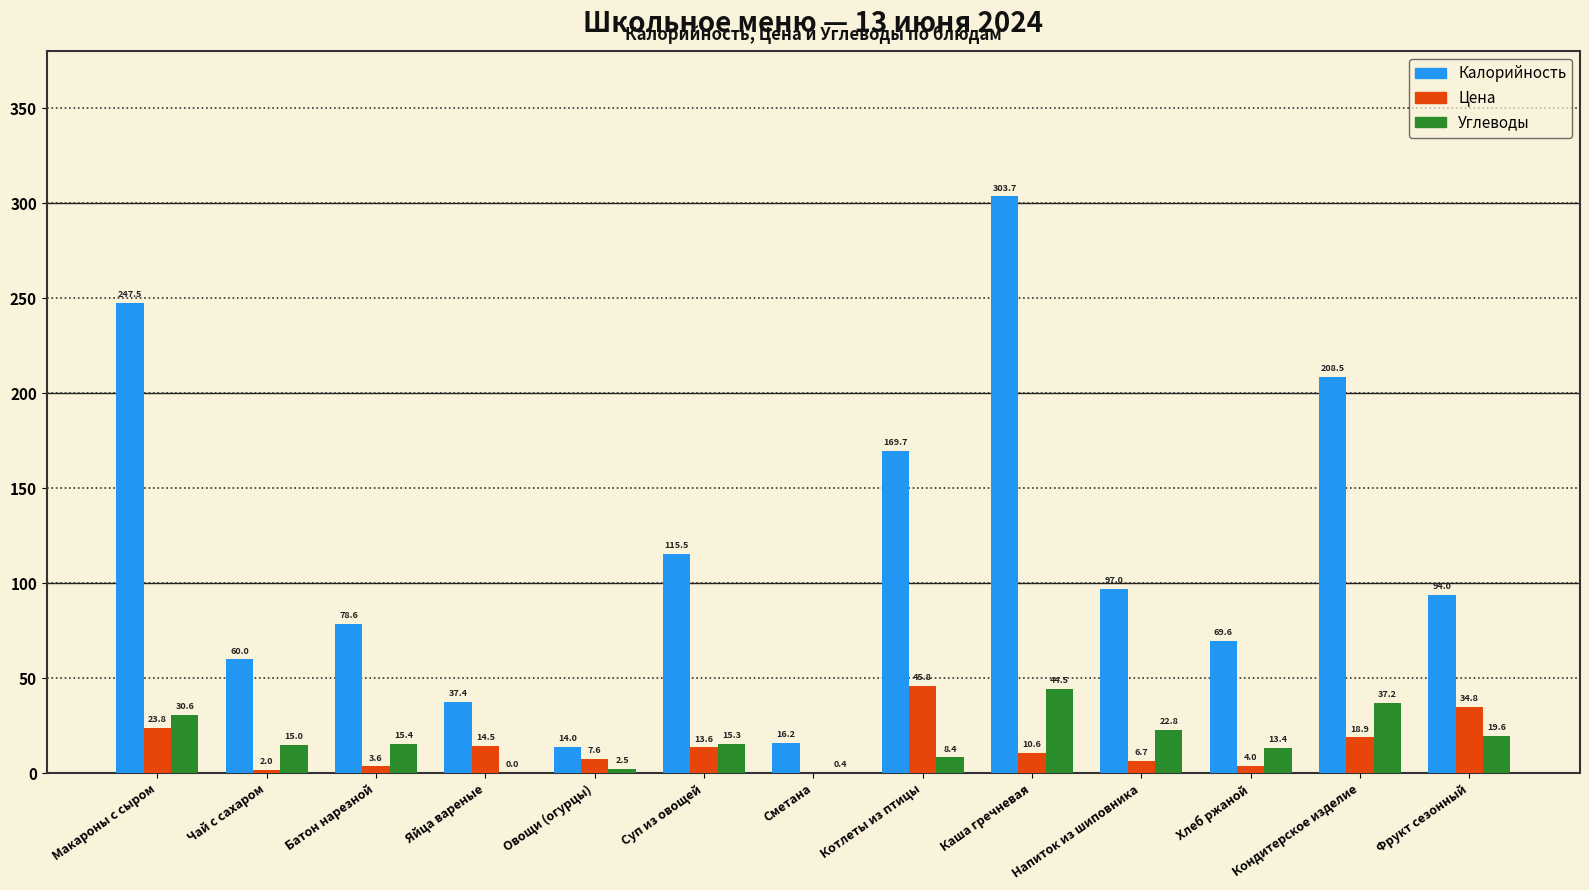

How many data points in Цена are above 10?

7